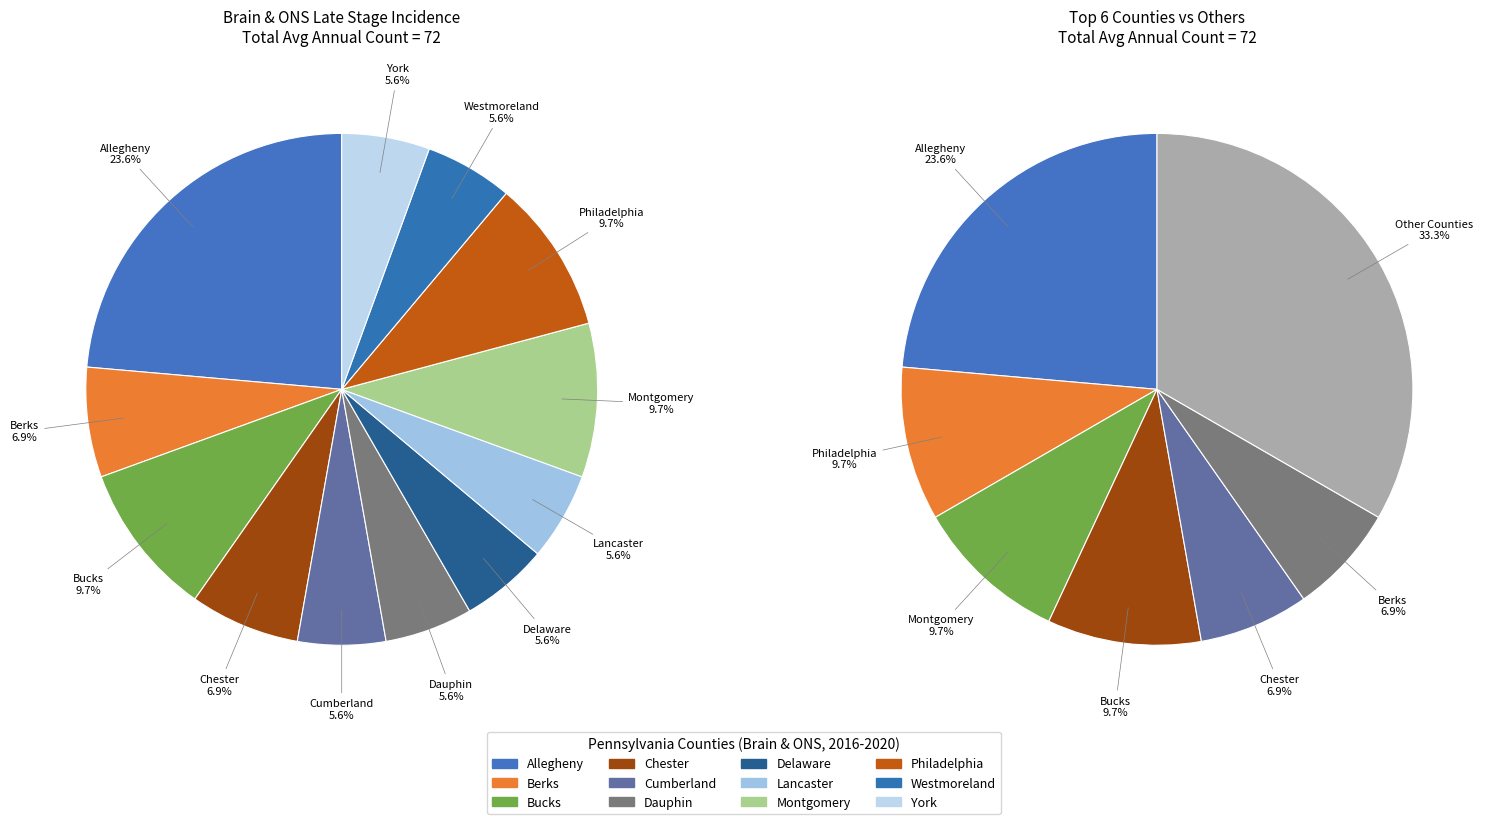

Which slice is the largest?

Allegheny County